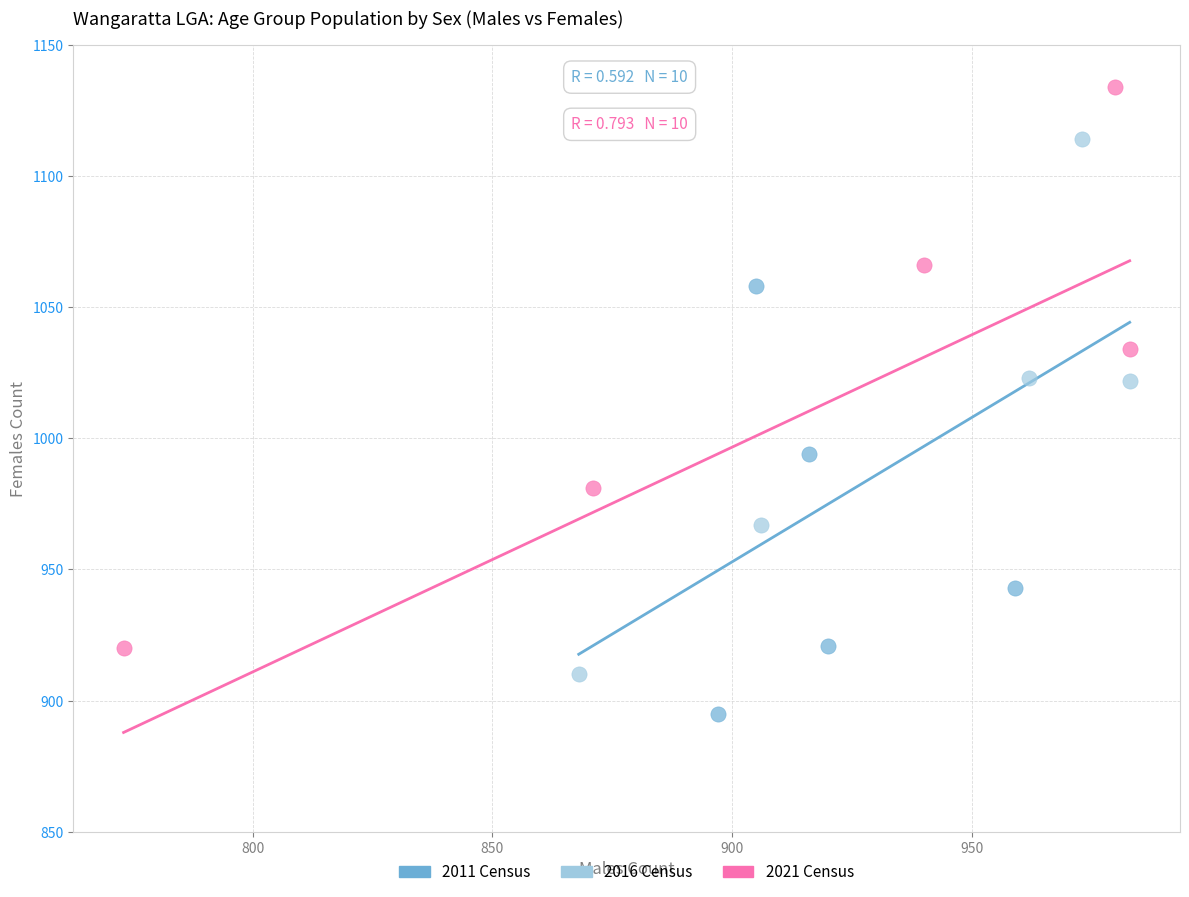

What are all the series names shown in the legend?

2011 Census, 2016 Census, 2021 Census